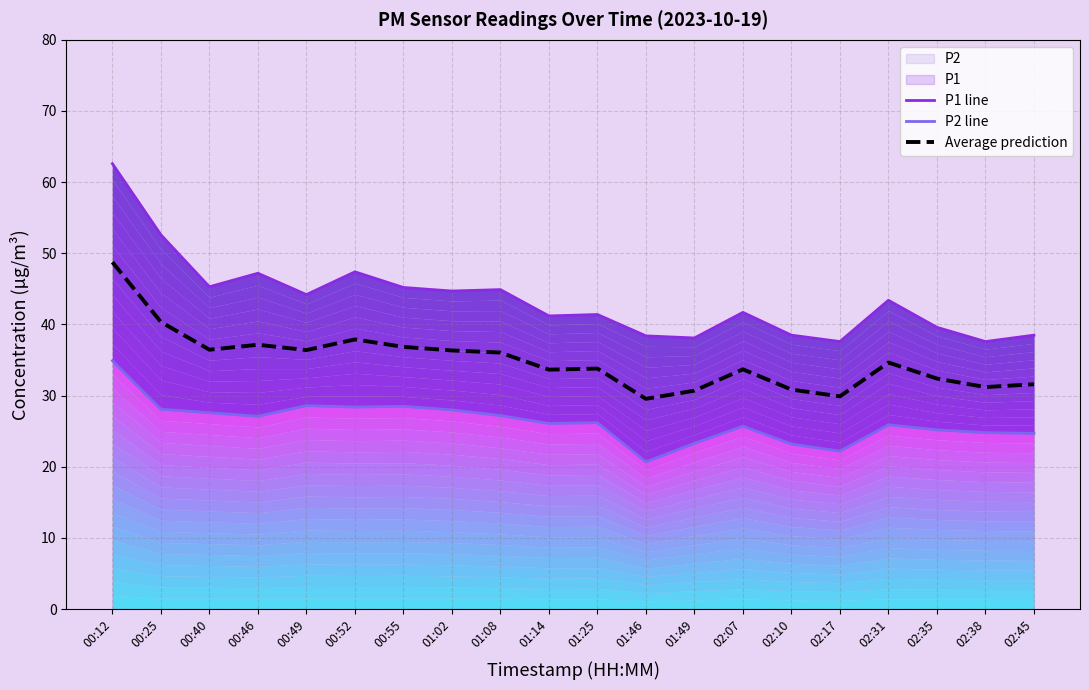

Reading left to right, extract all data points from this chart.

P1 line: 62.6	52.6	45.3	47.2	44.2	47.4	45.2	44.7	44.9	41.2	41.4	38.4	38.1	41.7	38.5	37.6	43.4	39.6	37.6	38.5
P2 line: 34.9	28.1	27.6	27.1	28.6	28.4	28.5	28.0	27.2	26.1	26.2	20.7	23.3	25.7	23.2	22.2	25.9	25.2	24.8	24.7
Average prediction: 48.8	40.4	36.5	37.2	36.4	37.9	36.9	36.4	36.0	33.7	33.8	29.5	30.7	33.7	30.9	29.9	34.6	32.4	31.2	31.6